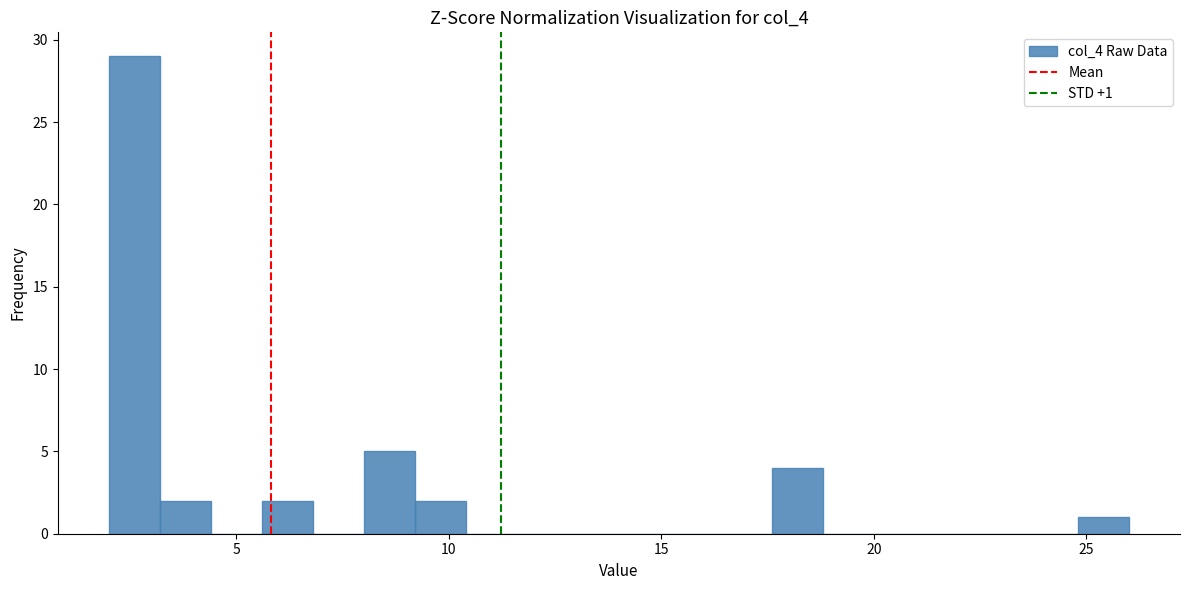

Around what value on the x-axis is the tallest bar? Give the approximate position of its centre, as read against the axis.

2.5